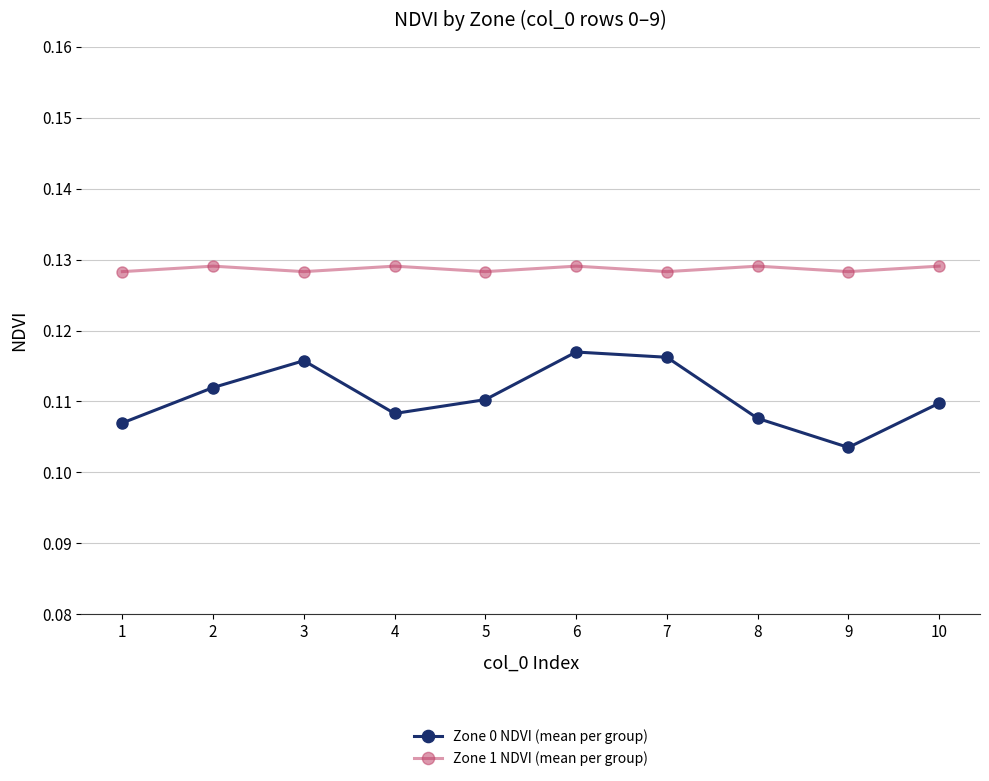

What is the total value across all series at 1?

0.2